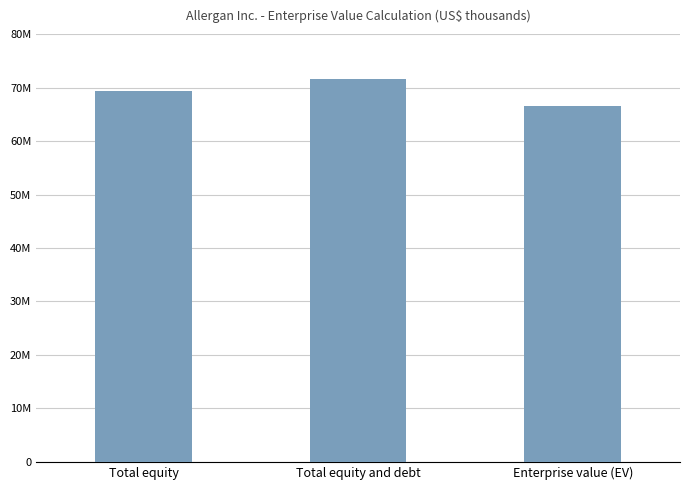

What is the label of the 3rd bar from the right?

Total equity